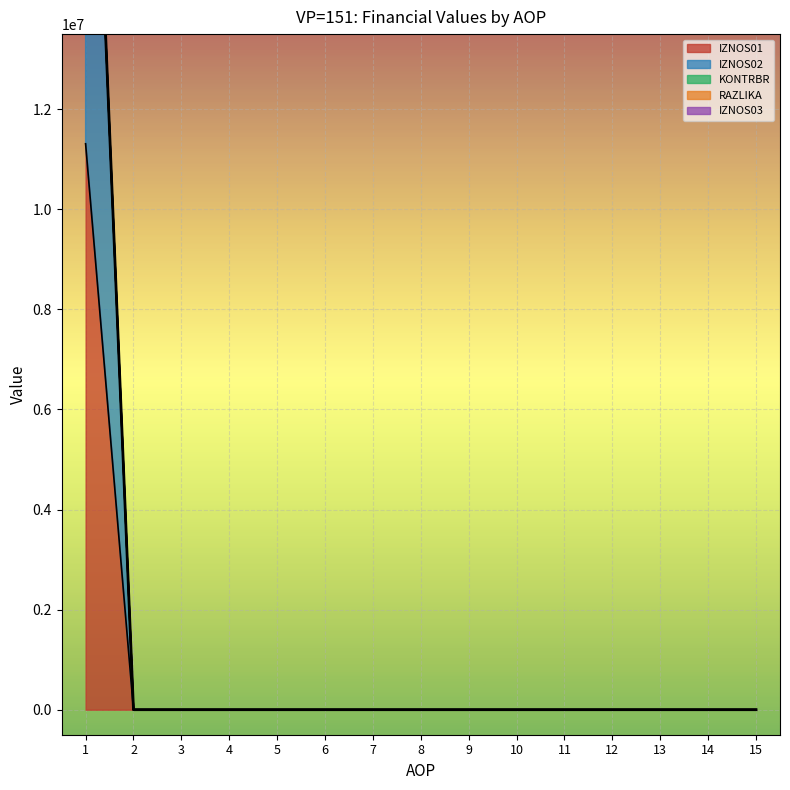

Rank the categories by KONTRBR value from lowest to highest.

2, 3, 4, 5, 6, 7, 8, 9, 10, 11, 12, 13, 14, 15, 1